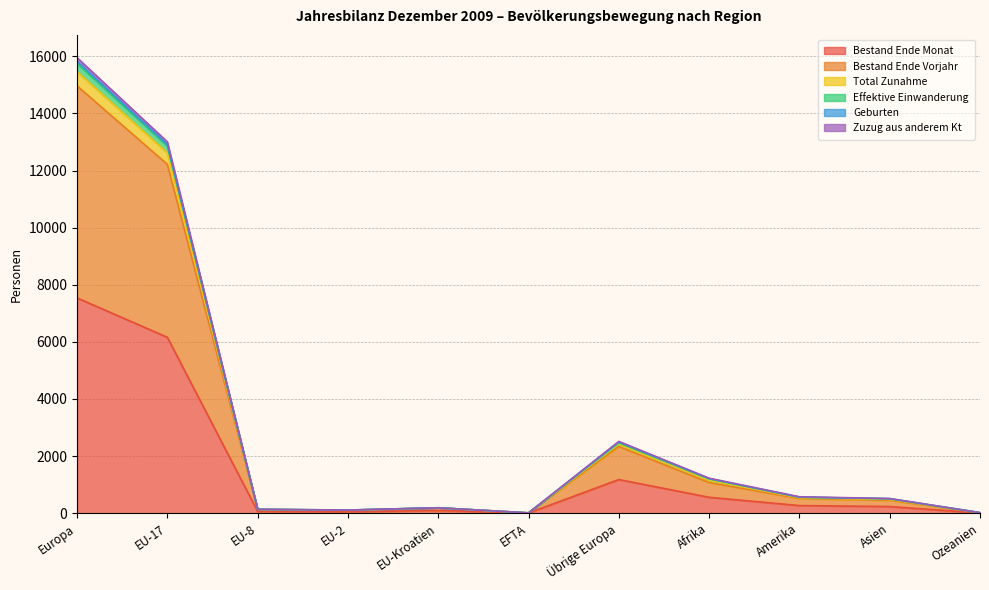

True or false: Total Zunahme and Zuzug aus anderem Kt intersect in this chart.

False